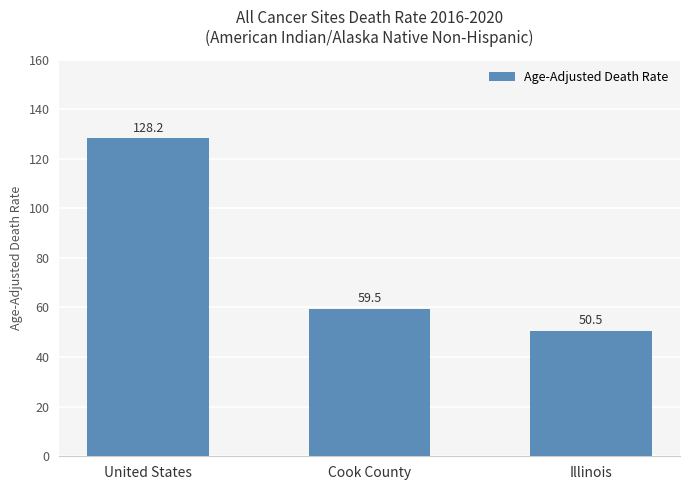

List the labels in order of value, smallest first.

Illinois, Cook County, United States